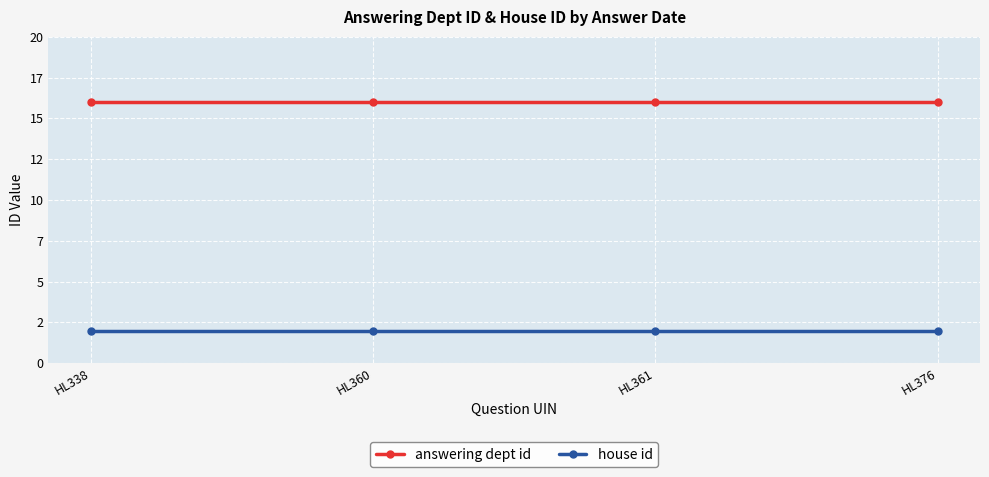

At which category is the sum across all series the highest?

HL338